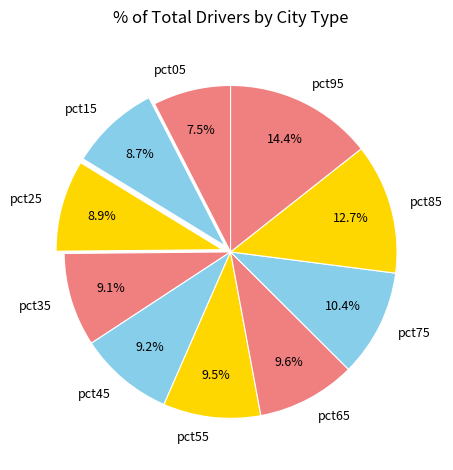

What is the smallest slice in the pie chart?

pct05